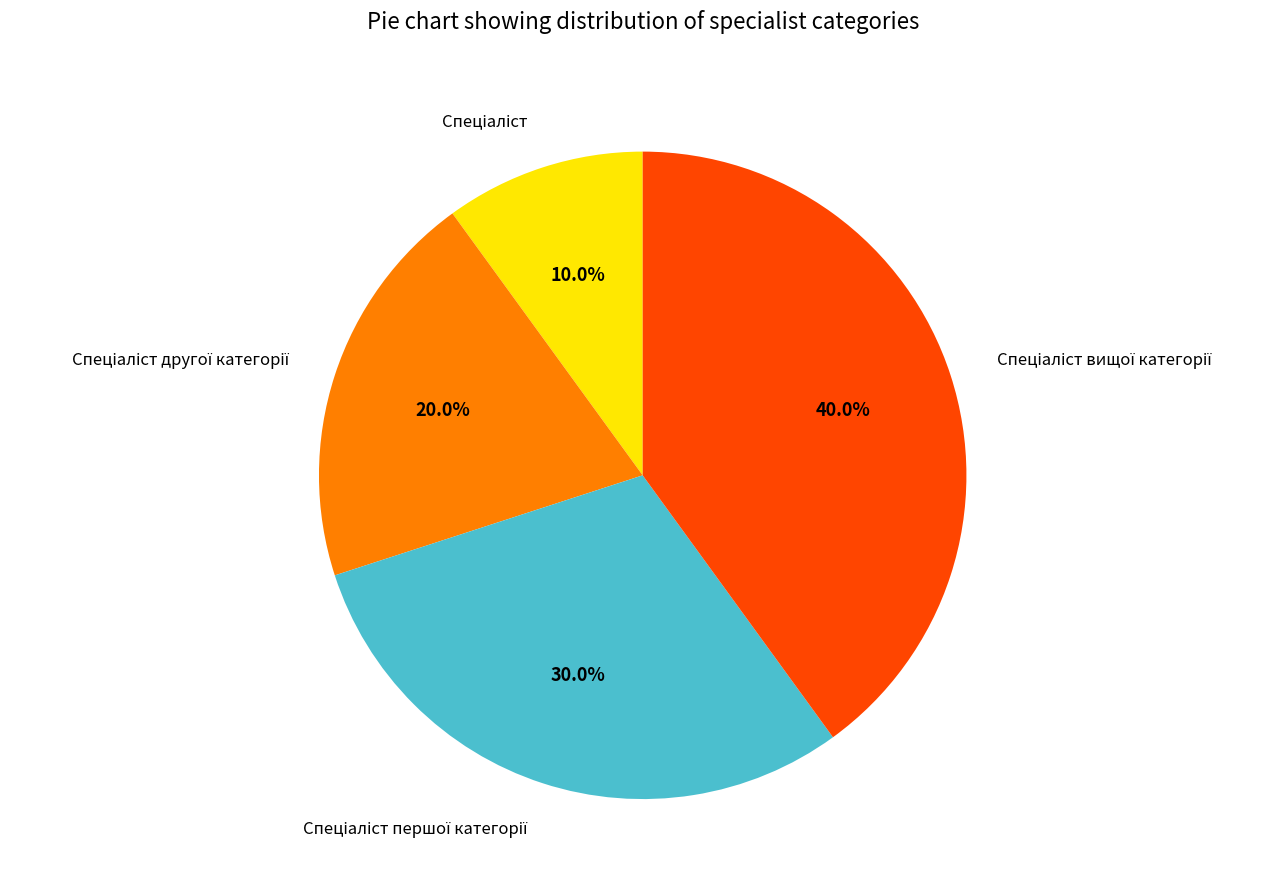

How many slices are in this pie chart?

4